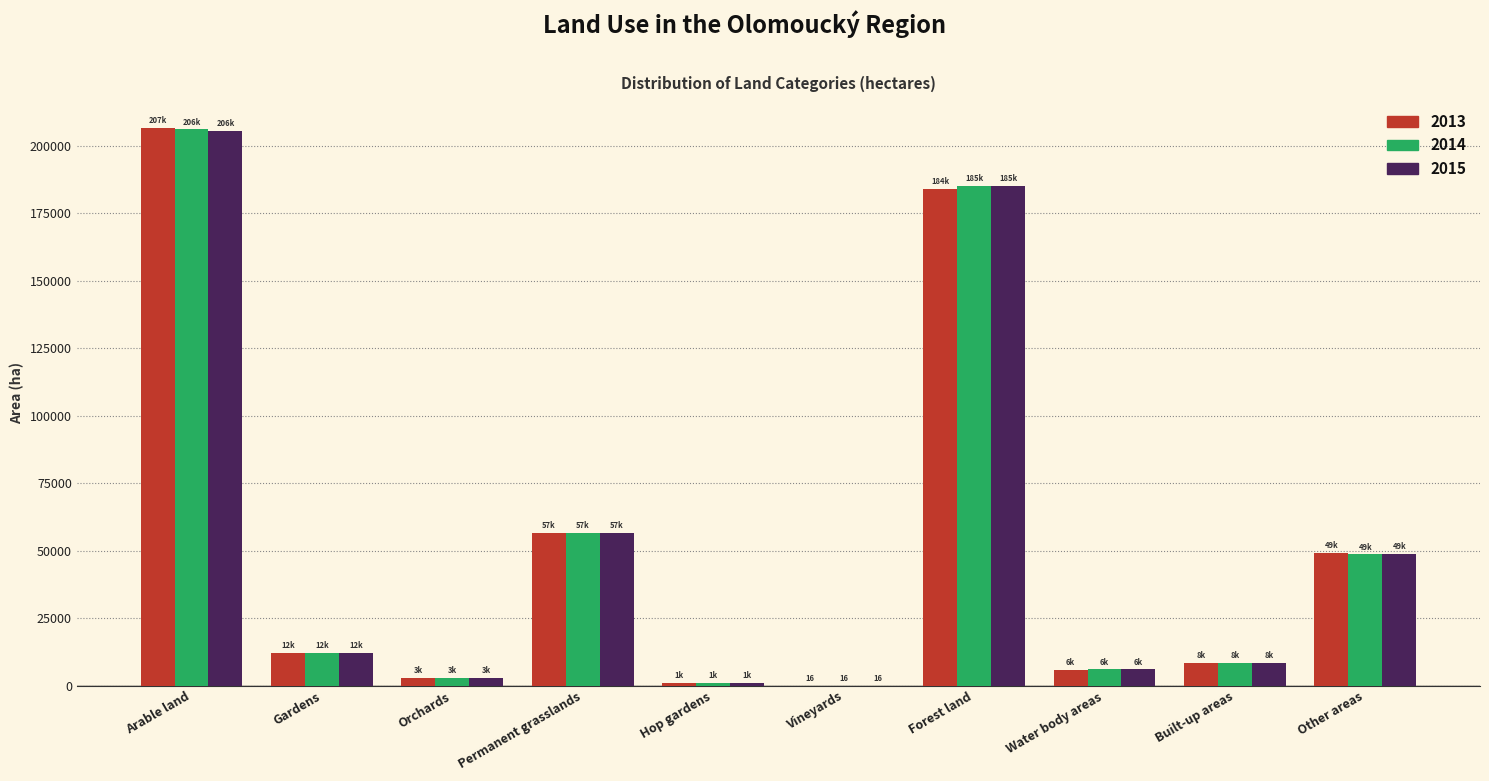

Reading left to right, list all the values displayed in this chart.

2013: Arable land=206555.5	Gardens=12110.2	Orchards=2796.9	Permanent grasslands=56580.0	Hop gardens=1026.8	Vineyards=16.4	Forest land=183999.6	Water body areas=5918.5	Built-up areas=8389.3	Other areas=49275.2
2014: Arable land=205985.9	Gardens=12115.3	Orchards=2747.0	Permanent grasslands=56671.5	Hop gardens=1026.0	Vineyards=16.4	Forest land=185168.3	Water body areas=5982.7	Built-up areas=8391.7	Other areas=48571.9
2015: Arable land=205594.2	Gardens=12117.8	Orchards=2747.8	Permanent grasslands=56706.6	Hop gardens=1026.1	Vineyards=16.4	Forest land=185219.6	Water body areas=5995.5	Built-up areas=8389.3	Other areas=48876.7